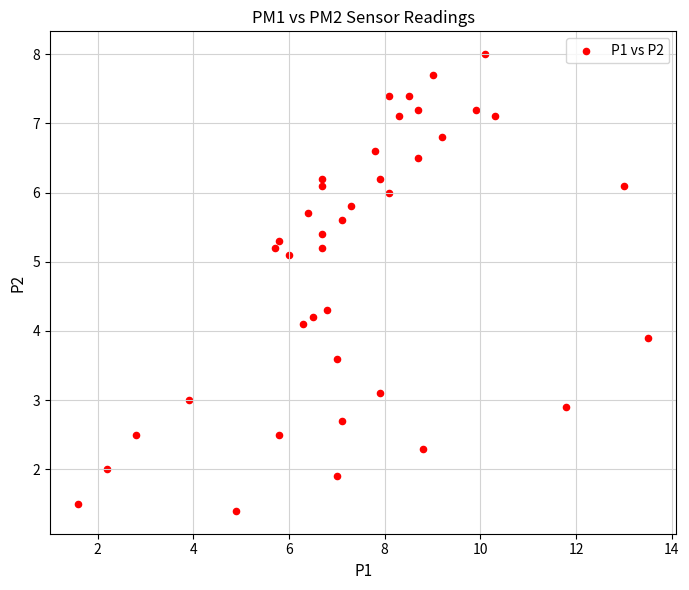

What is the range of X values (max minus min)?

11.9